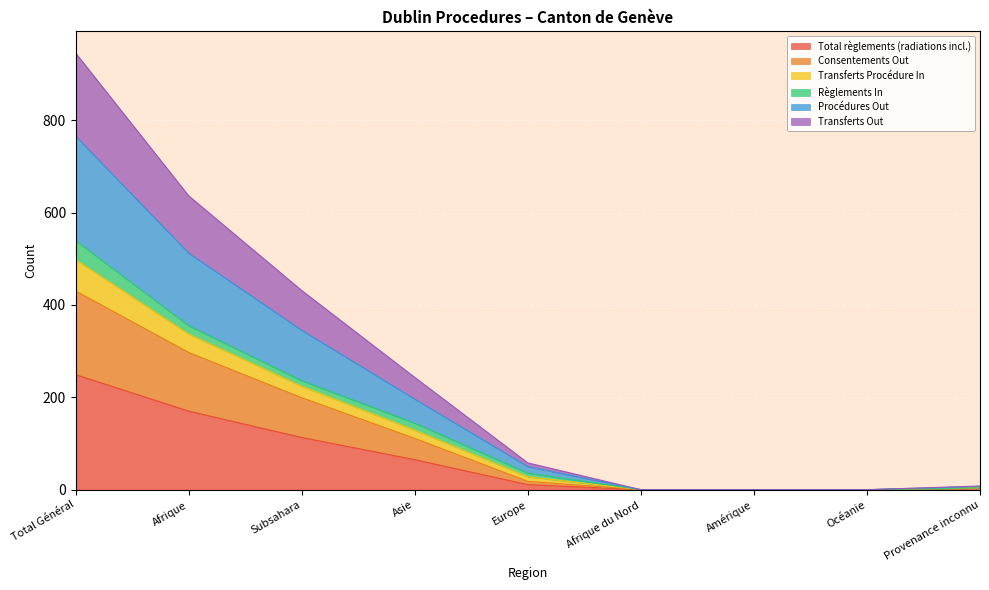

At which label does Total règlements (radiations incl.) reach its peak?

Total Général